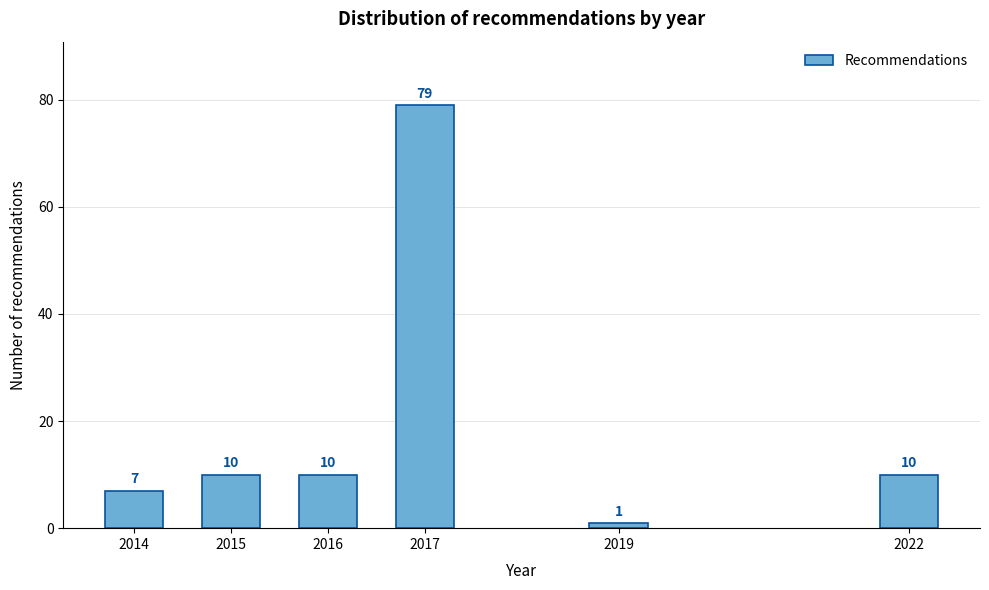

Reading left to right, transcribe all the data shown in this chart.

7	10	10	79	1	10